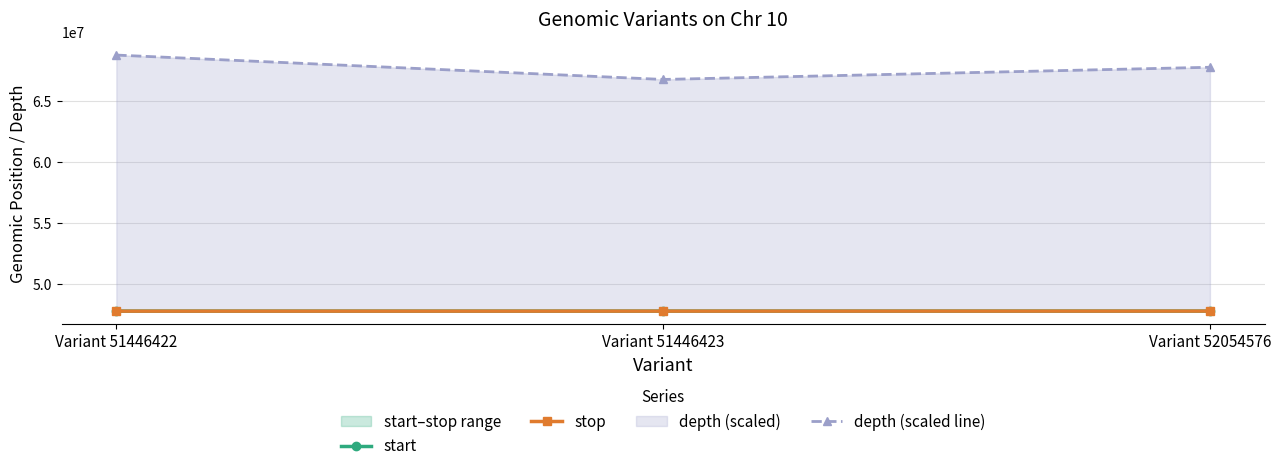

What is the value of the start point at the 2nd from the left?

47770254